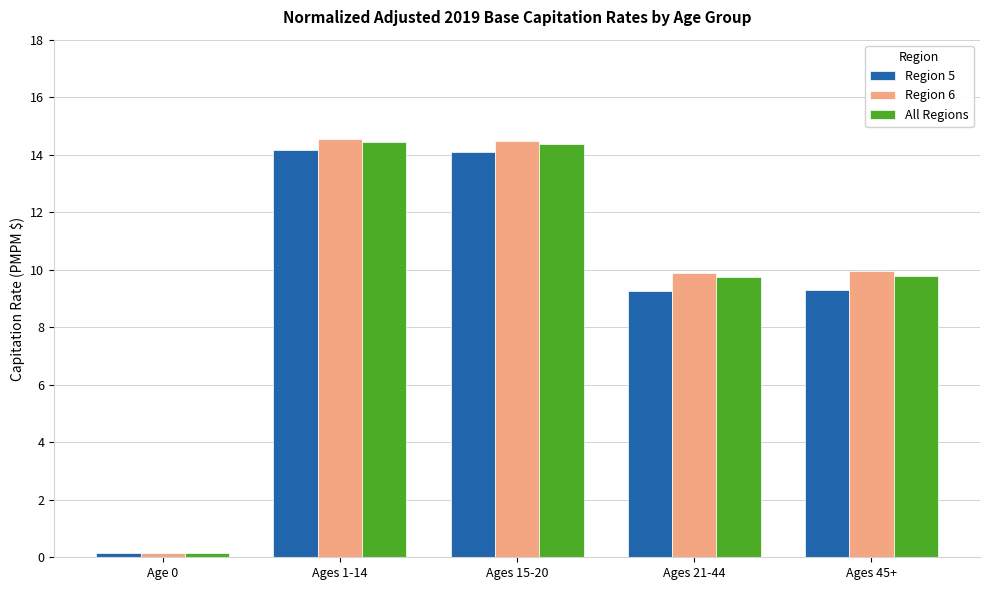

What is the difference between the second highest and second lowest values in the Region 5 series?

4.8